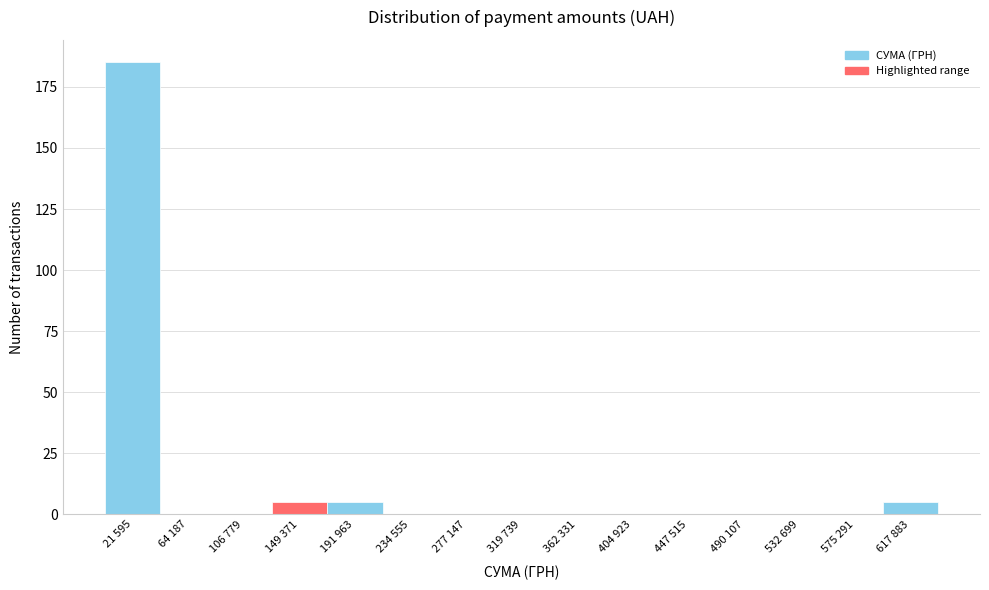

Reading right to left, what are all the values shown in this chart?

617 883=5	575 291=0	532 699=0	490 107=0	447 515=0	404 923=0	362 331=0	319 739=0	277 147=0	234 555=0	191 963=5	149 371=5	106 779=0	64 187=0	21 595=185